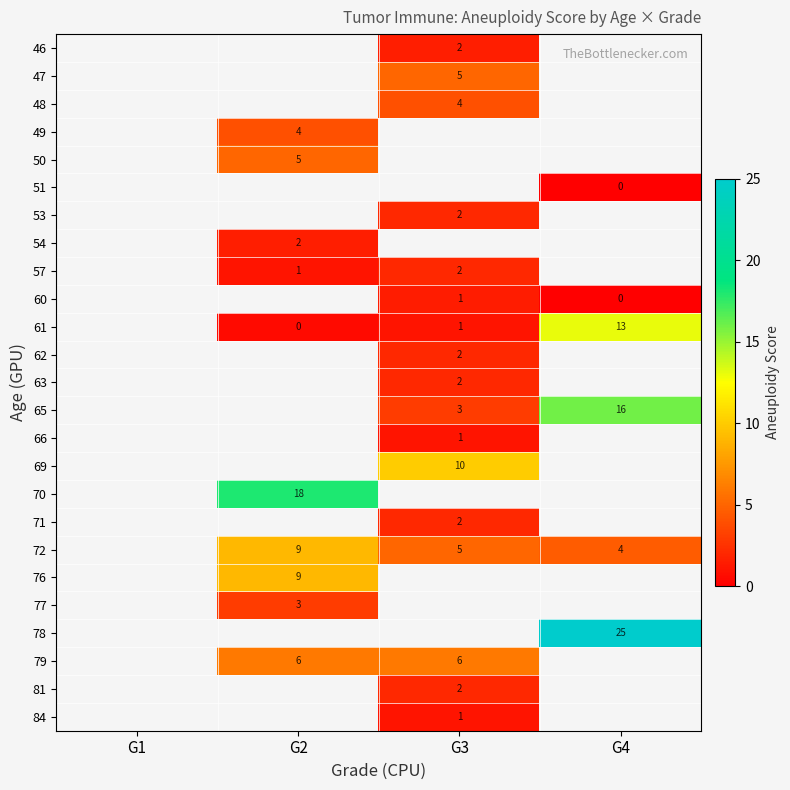

Is the value of 57 at G3 greater than the value of 77 at G2?

No